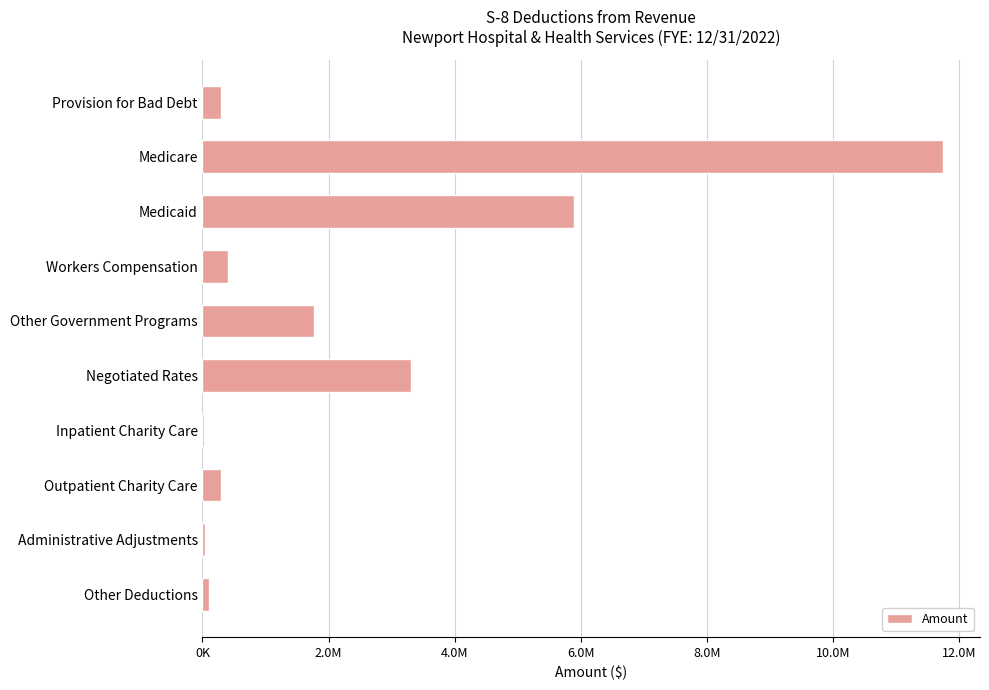

Are the bars horizontal?

Yes